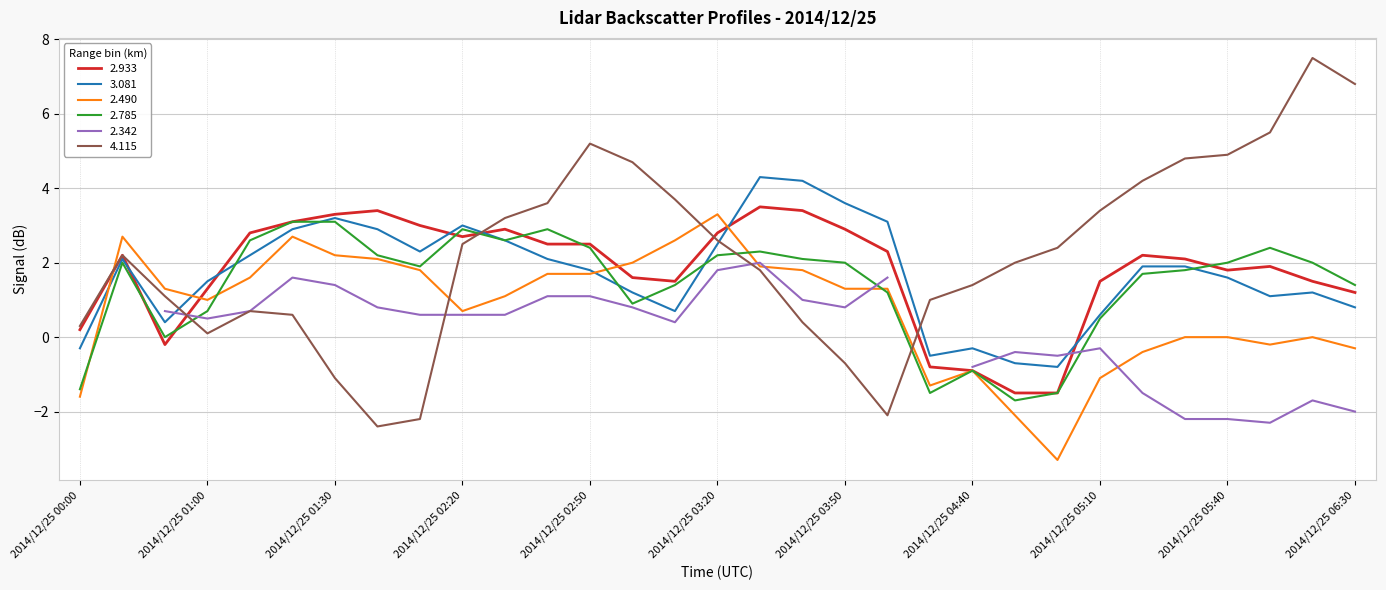

Where does the 2.785 series first go above 2?

2014/12/25 01:10